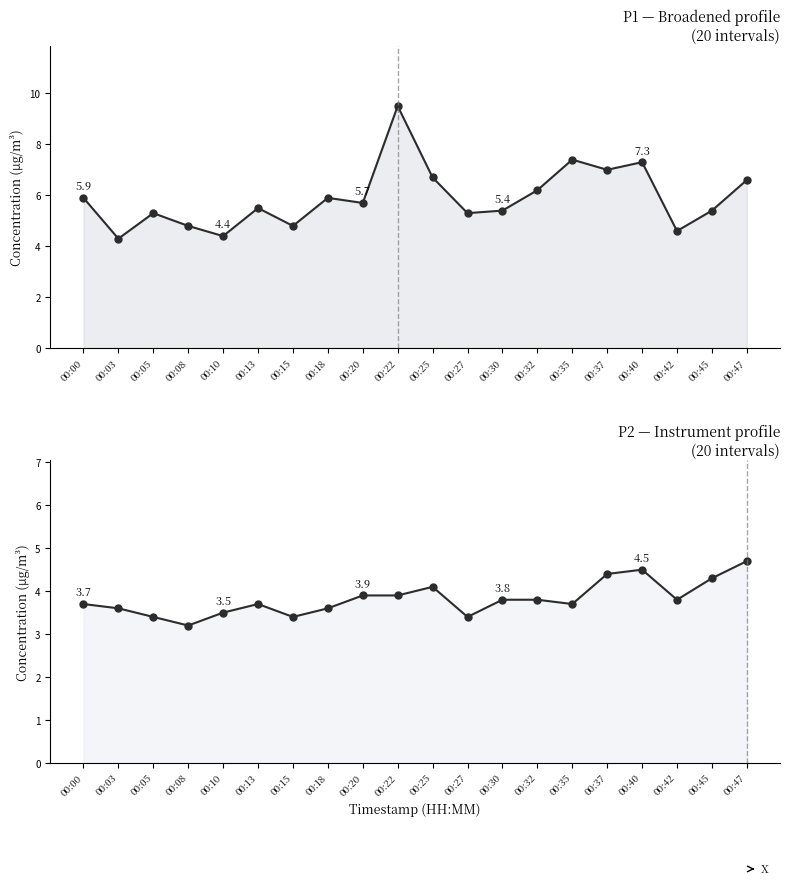

At which category is the sum across all series the highest?

00:22